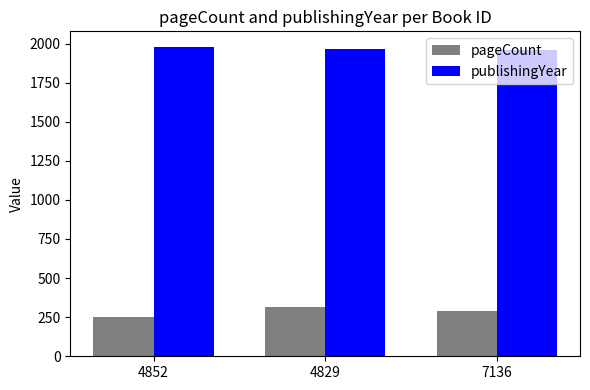

How many pageCount values are between 248 and 318?

3